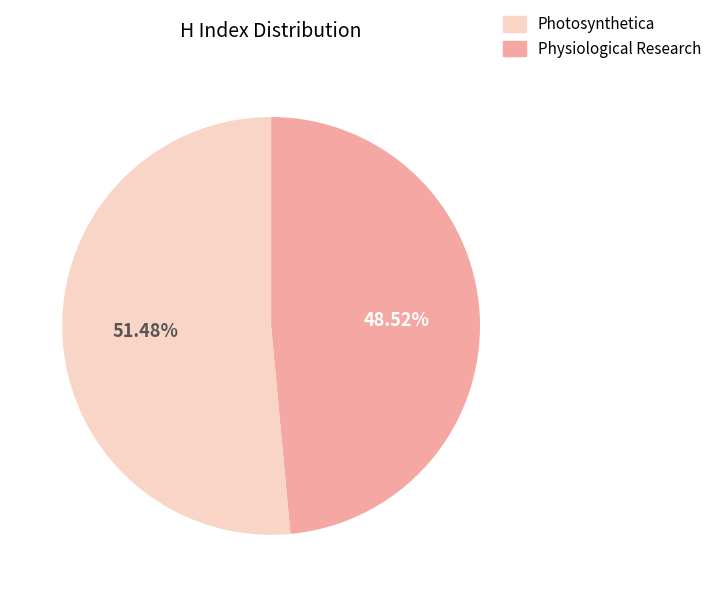

Does any single category account for the majority?

Yes